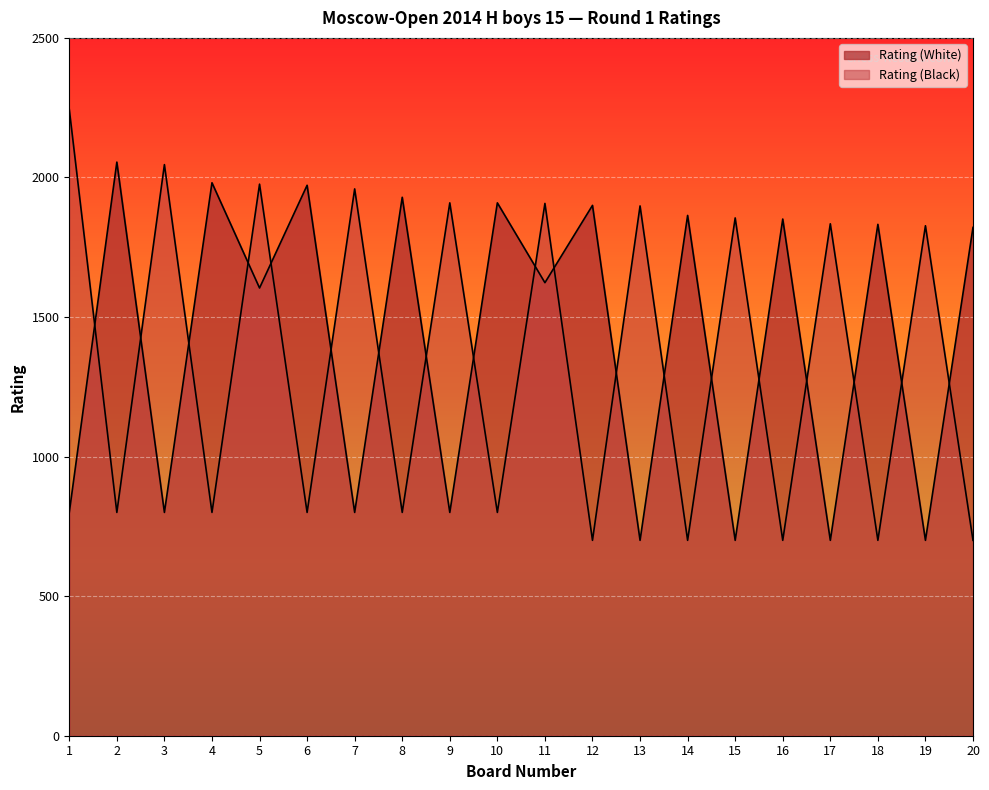

How many interior local valleys does the Rating (White) series have?

9